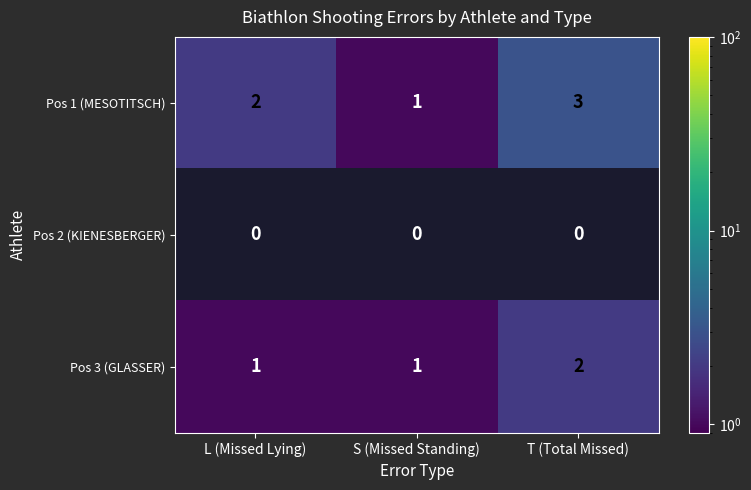

Count the Pos 1 (MESOTITSCH) values in the range 1 to 3.

3